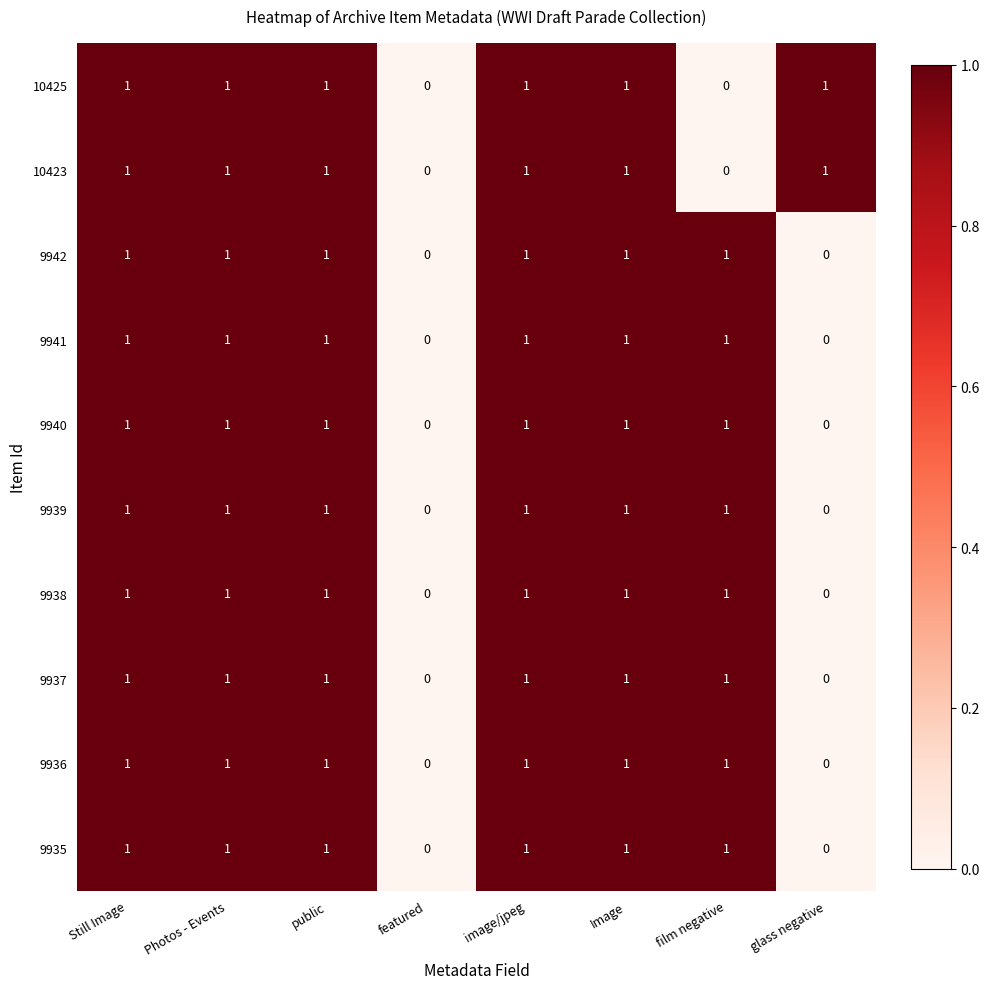

Is it true that 10423 equals 1 at Photos - Events?

True